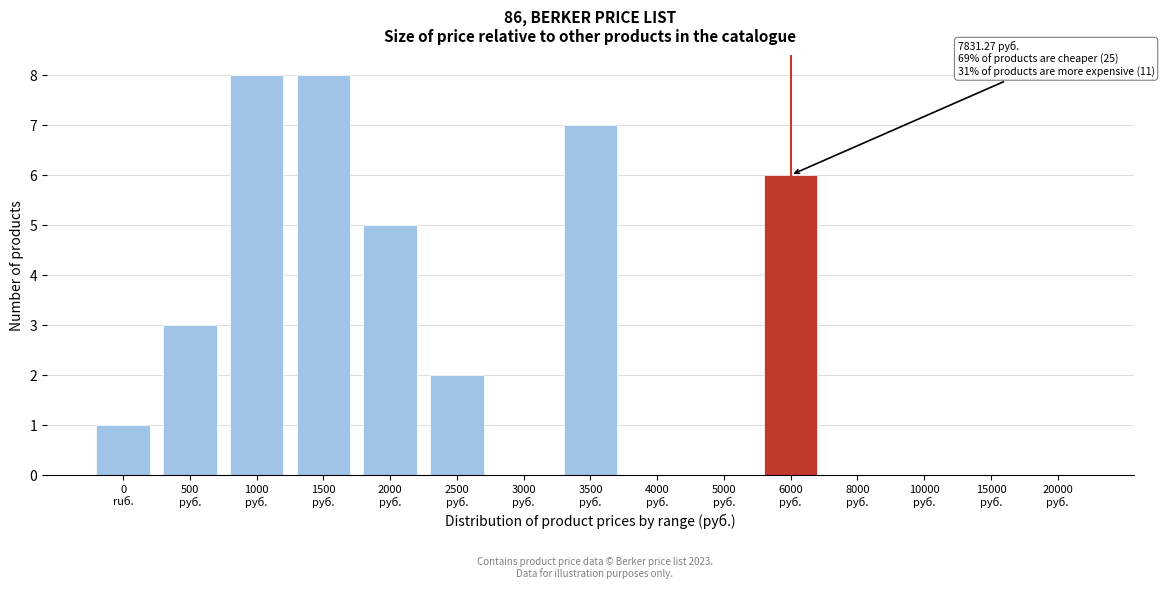

What is the sum of all values?

40